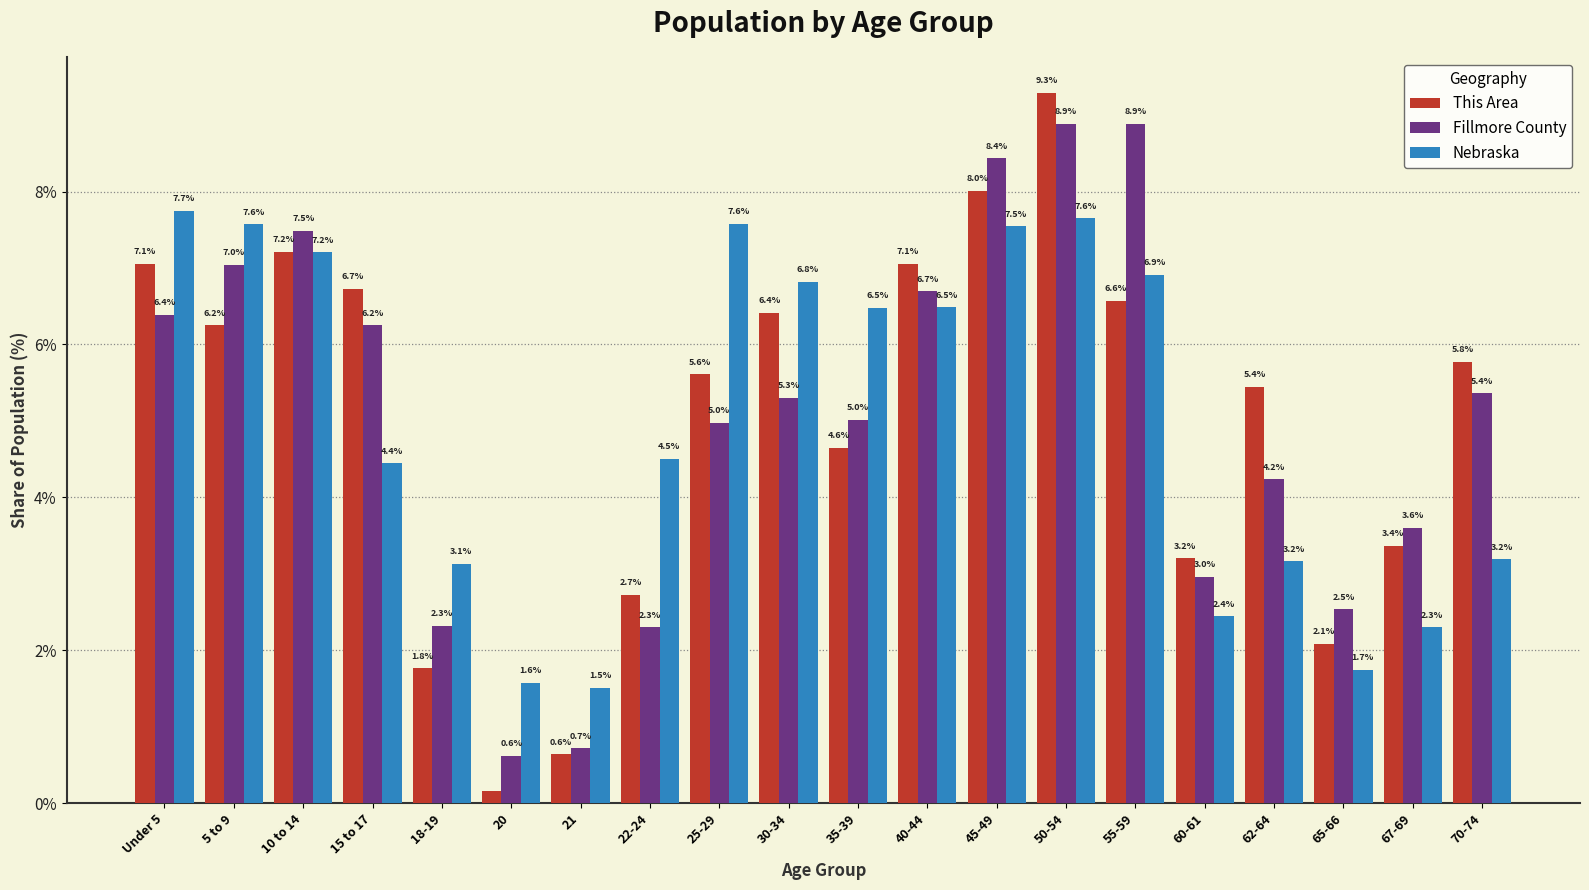

At which category is the sum across all series the highest?

50-54